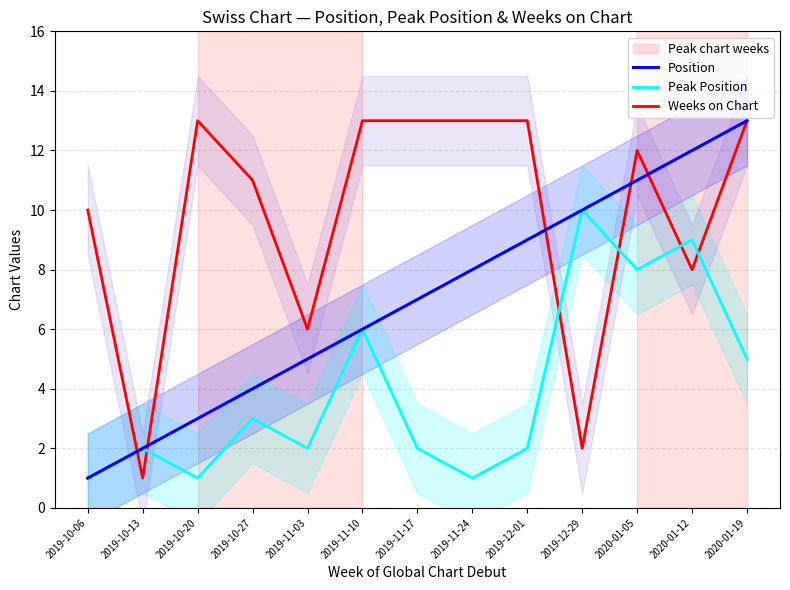

Between 2019-11-10 and 2019-12-29, which series saw the biggest shift?

Weeks on Chart